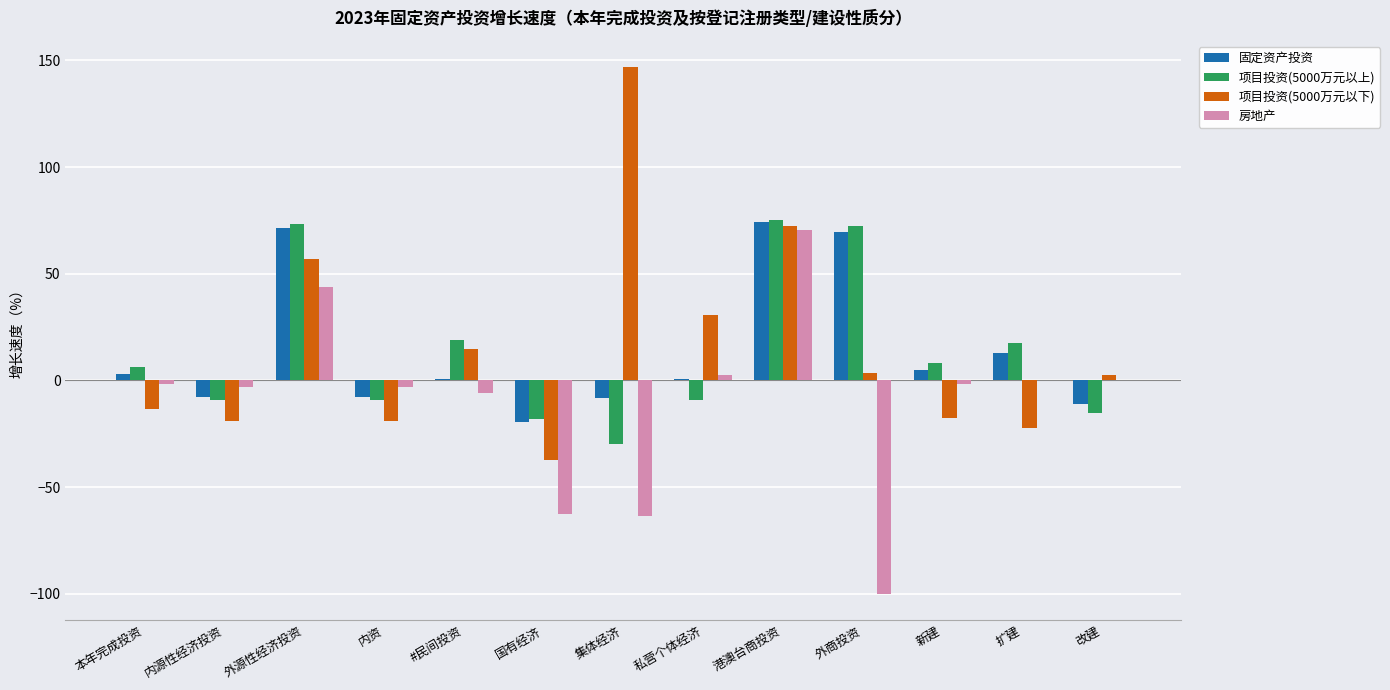

What is the sum of all 固定资产投资 values?

182.9